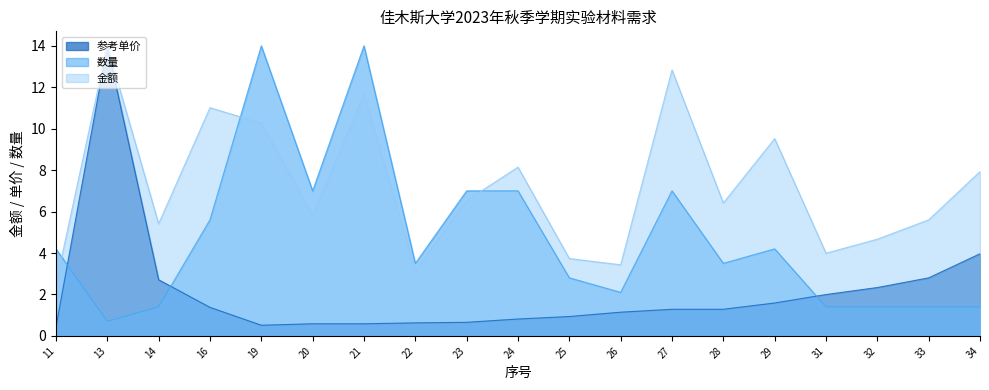

Between which two adjacent categories do 参考单价 and 数量 first intersect?

11 and 13